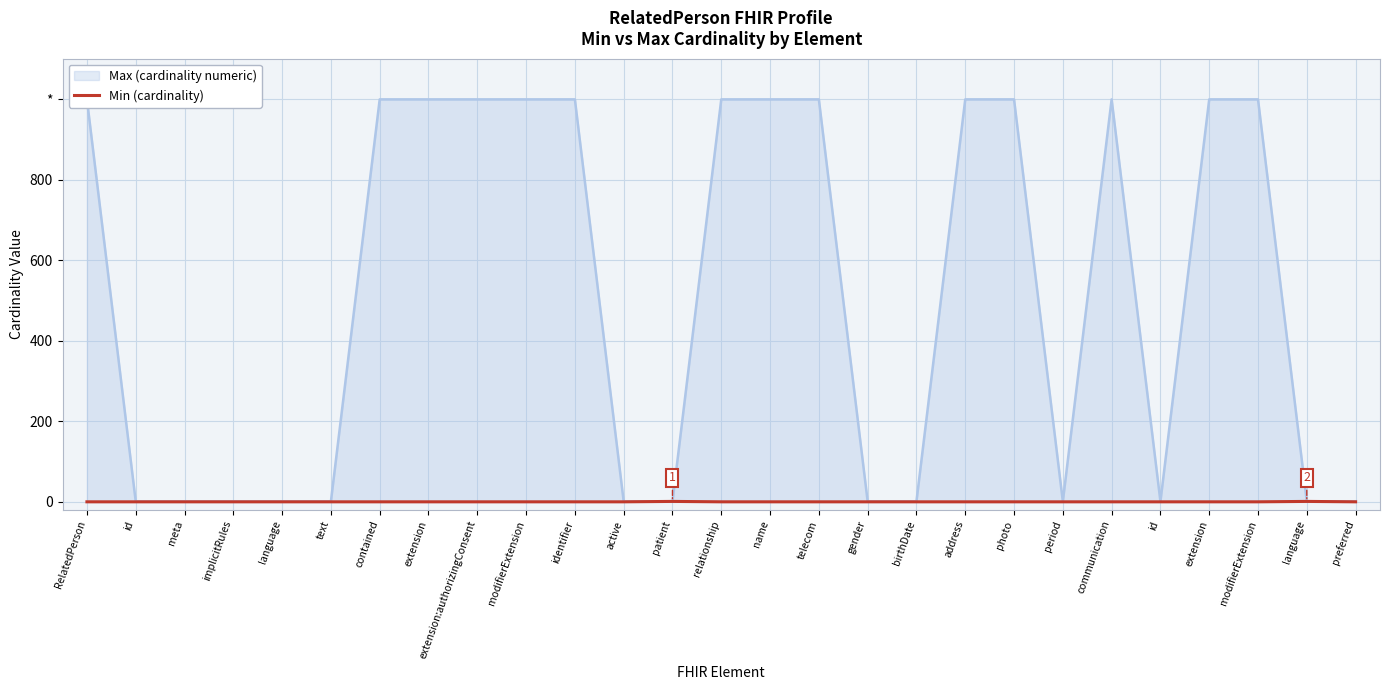

How many points are higher than both their immediate neighbors (excluding endpoints)?

2